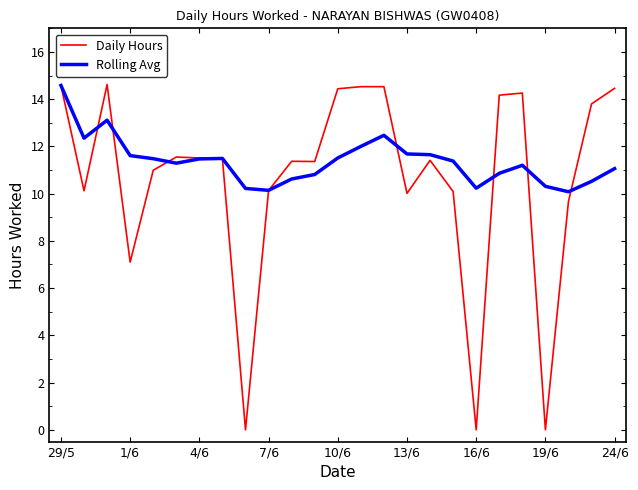

In Rolling Avg, how many points are higher than both neighbors (excluding endpoints)?

4